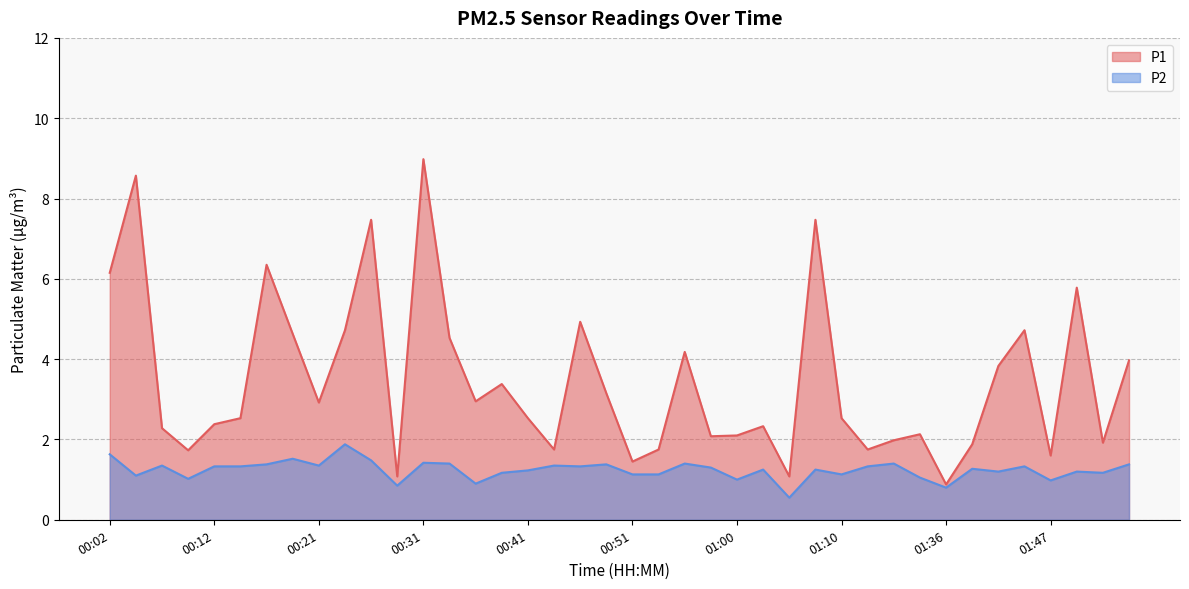

True or false: P2 and P1 cross at least once.

False